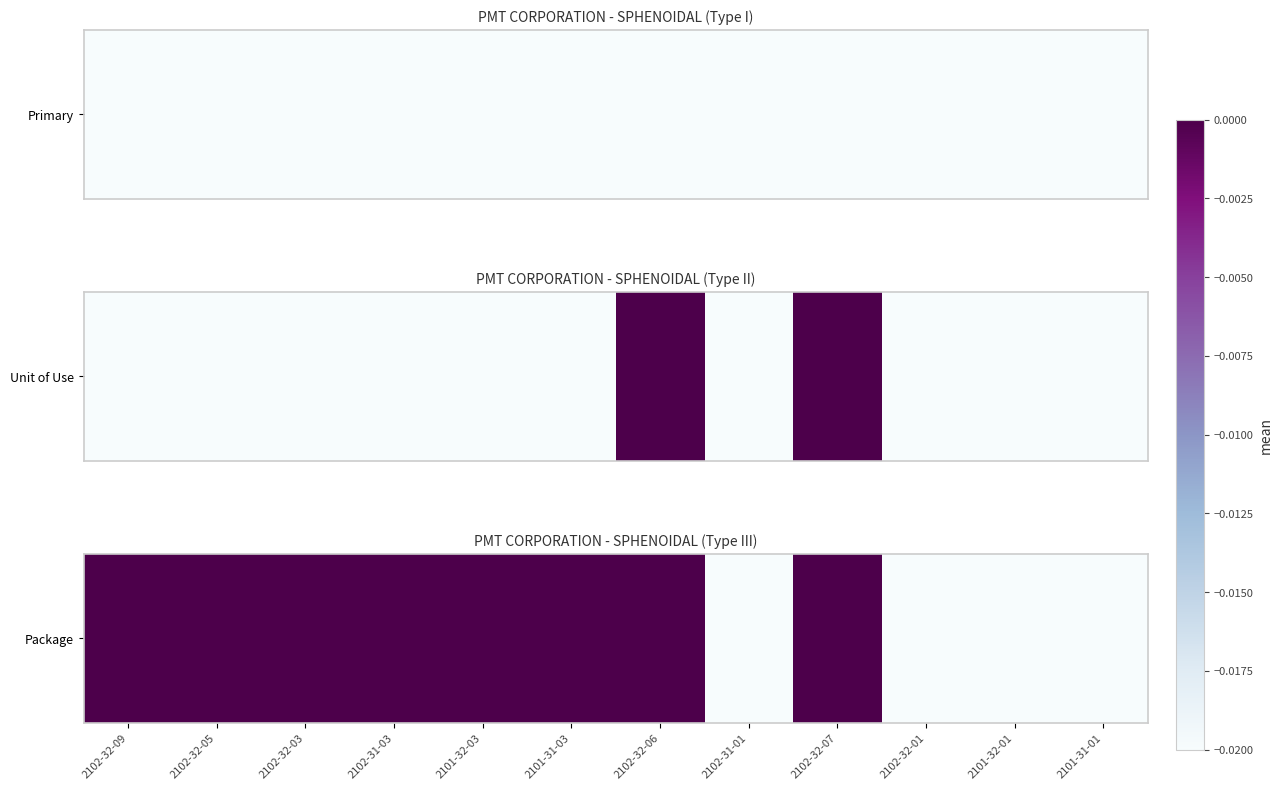

Count the number of categories in the chart.

12